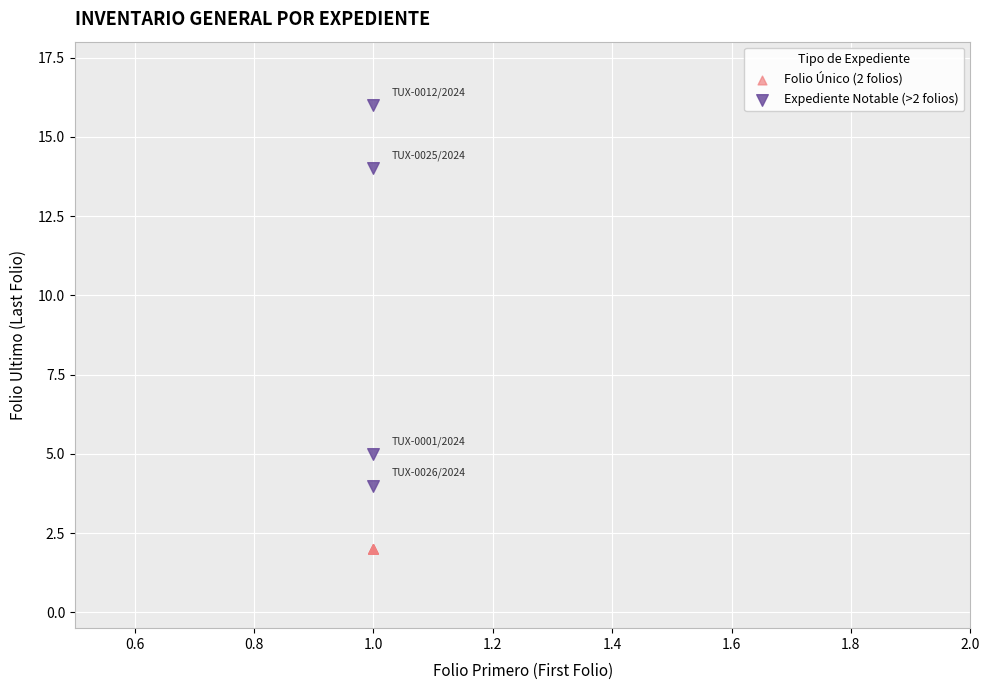

Which series reaches the minimum Y coordinate?

Folio Único (2 folios)